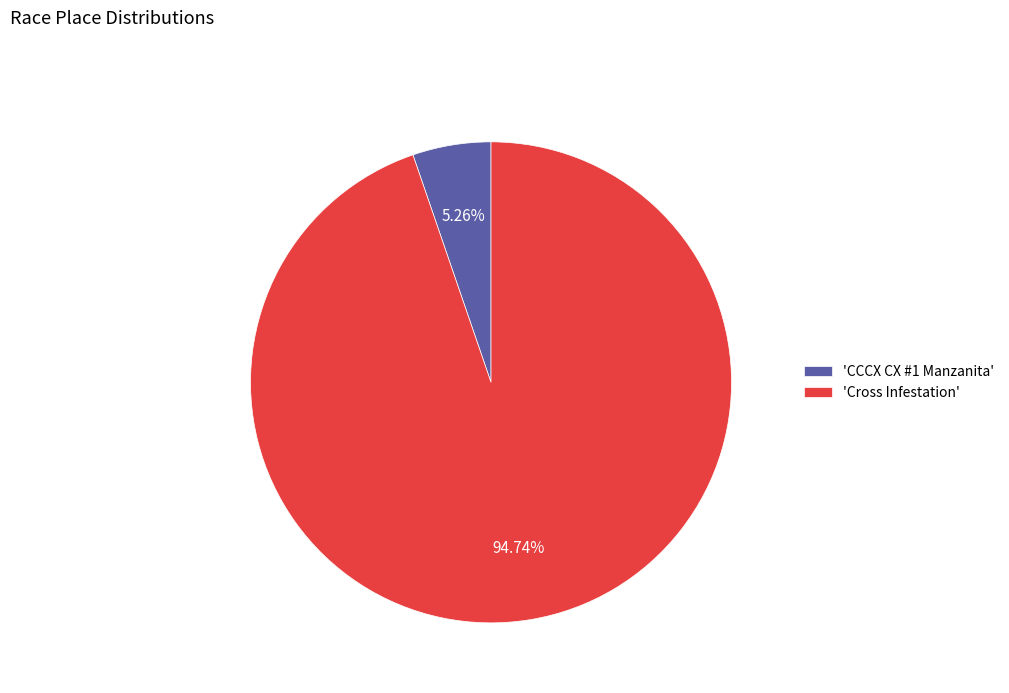

Rank the categories by value from lowest to highest.

'CCCX CX #1 Manzanita', 'Cross Infestation'